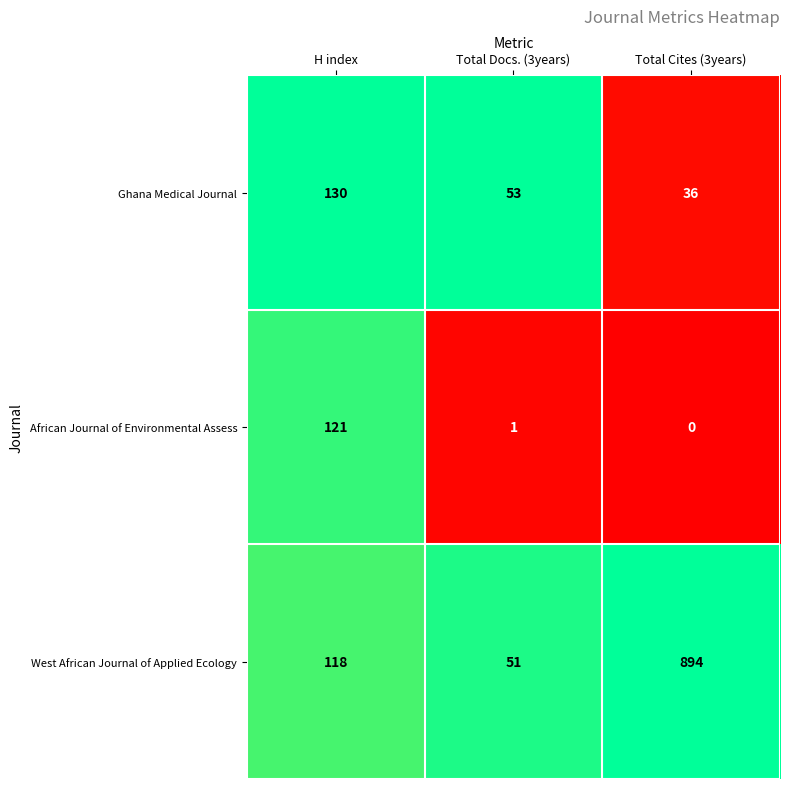

Rank the series by their maximum value, from highest to lowest.

West African Journal of Applied Ecology, Ghana Medical Journal, African Journal of Environmental Assess